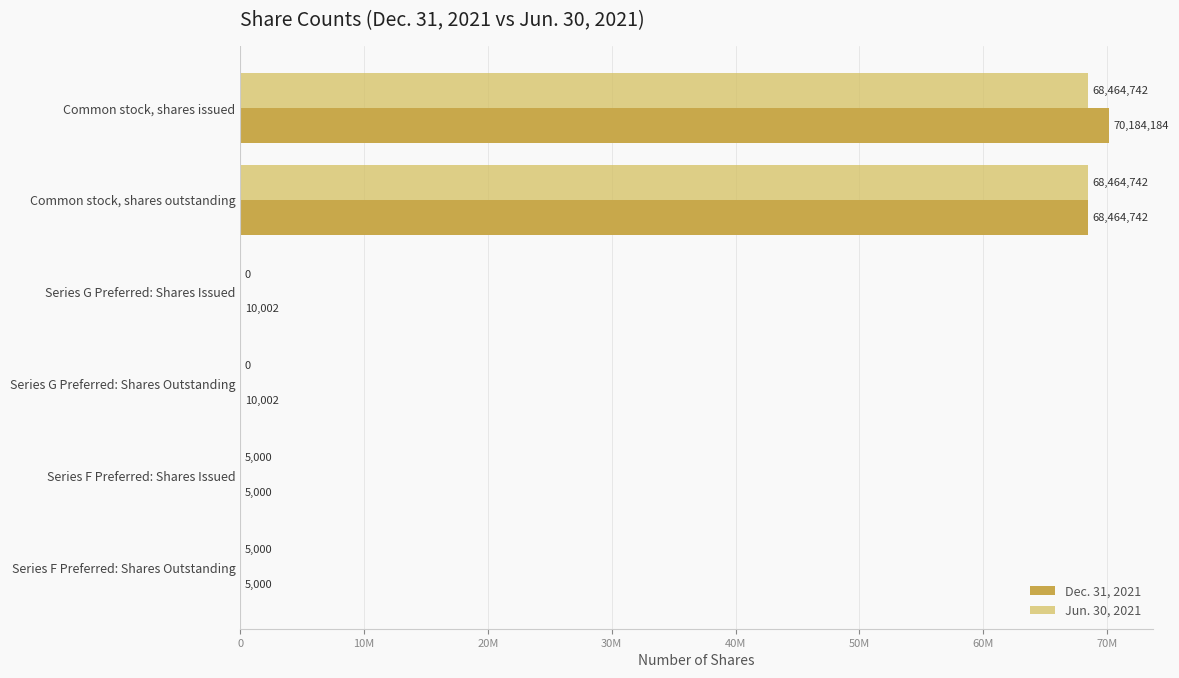

Reading right to left, what are all the values shown in this chart?

Dec. 31, 2021: 5000	5000	10002	10002	68464742	70184184
Jun. 30, 2021: 5000	5000	0	0	68464742	68464742